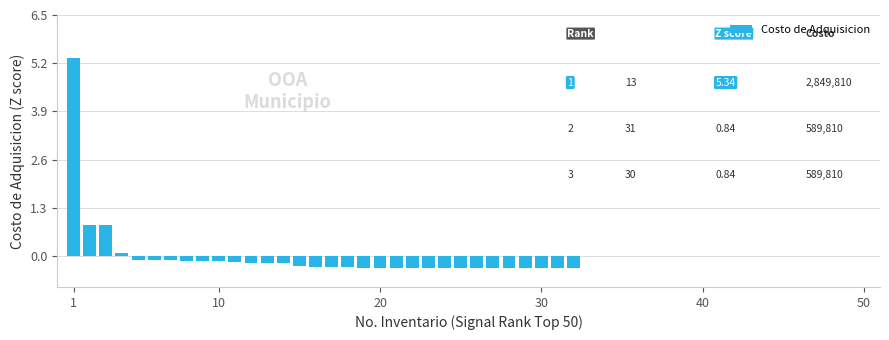

How many values are above zero?

4